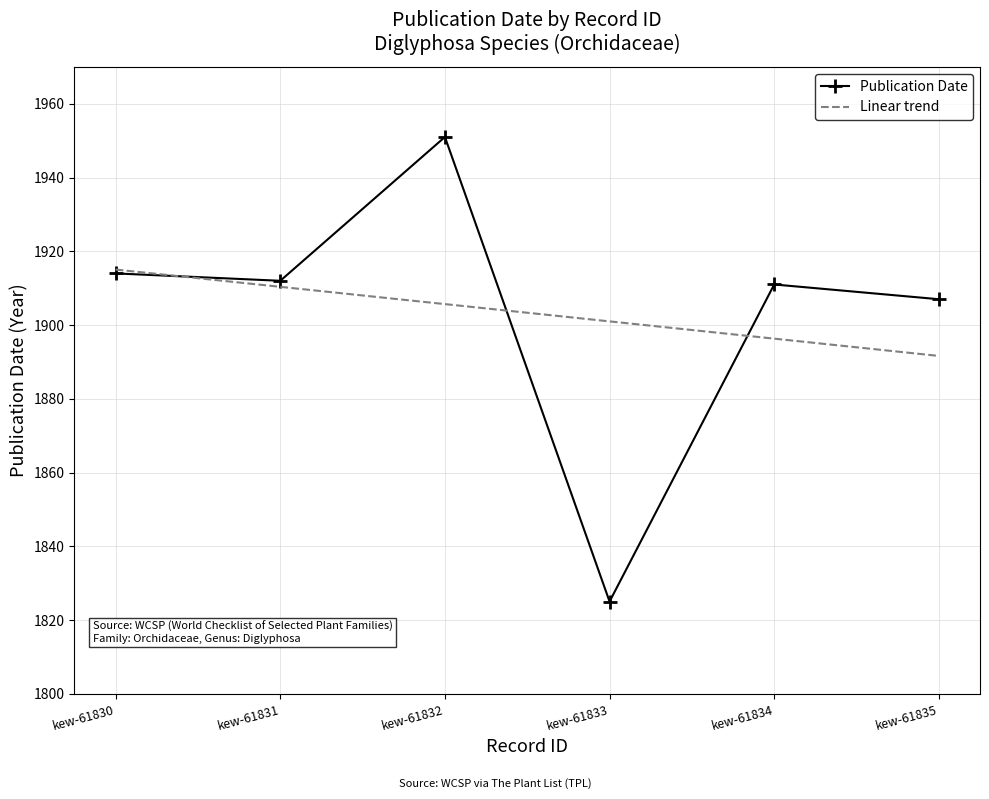

Rank the series at kew-61834 from highest to lowest value.

Publication Date, Linear trend